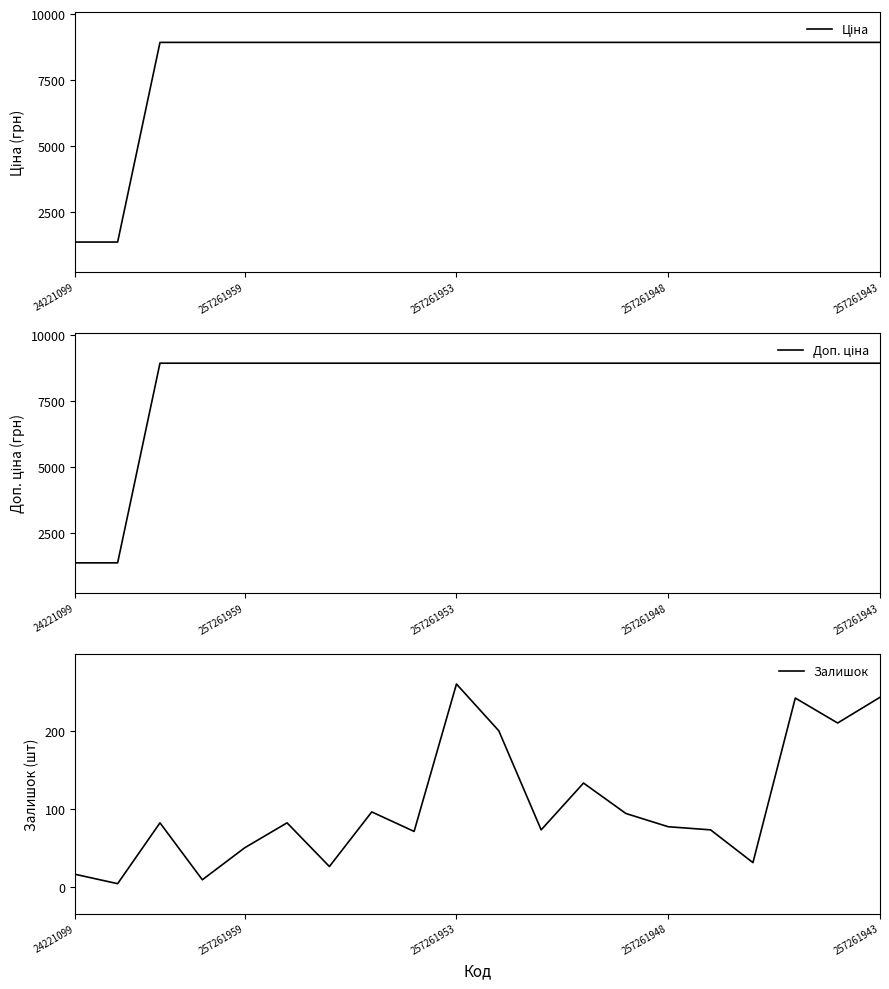

Reading right to left, what are all the values shown in this chart?

Ціна: 8934.1	8934.1	8934.1	8934.1	8934.1	8934.1	8934.1	8934.1	8934.1	8934.1	8934.1	8934.1	8934.1	8934.1	8934.1	8934.1	8934.1	8934.1	1375.4	1375.4
Доп. ціна: 8934.1	8934.1	8934.1	8934.1	8934.1	8934.1	8934.1	8934.1	8934.1	8934.1	8934.1	8934.1	8934.1	8934.1	8934.1	8934.1	8934.1	8934.1	1375.0	1375.0
Залишок: 243.0	210.0	242.0	31.0	73.0	77.0	94.0	133.0	73.0	200.0	260.0	71.0	96.0	26.0	82.0	50.0	9.0	82.0	4.0	16.0